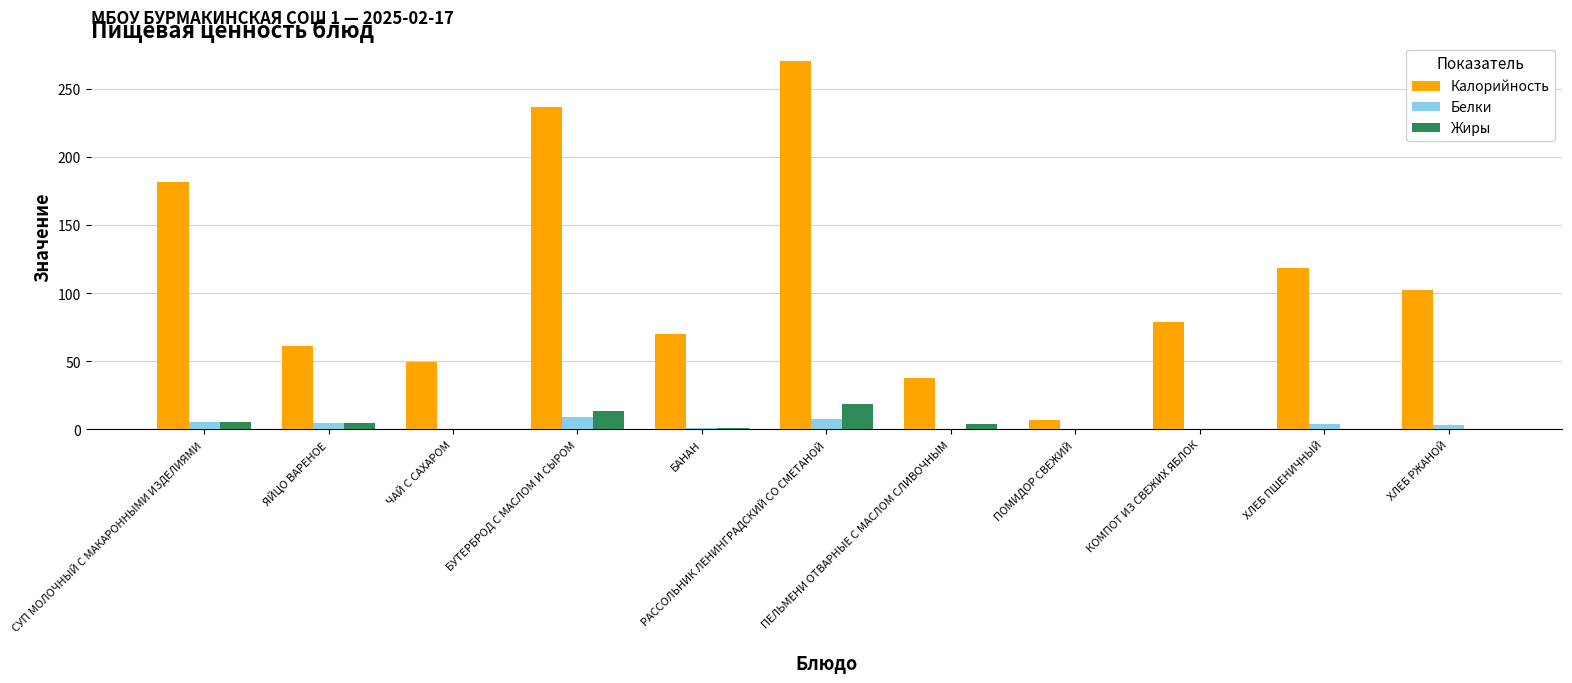

How many groups of bars are there?

11